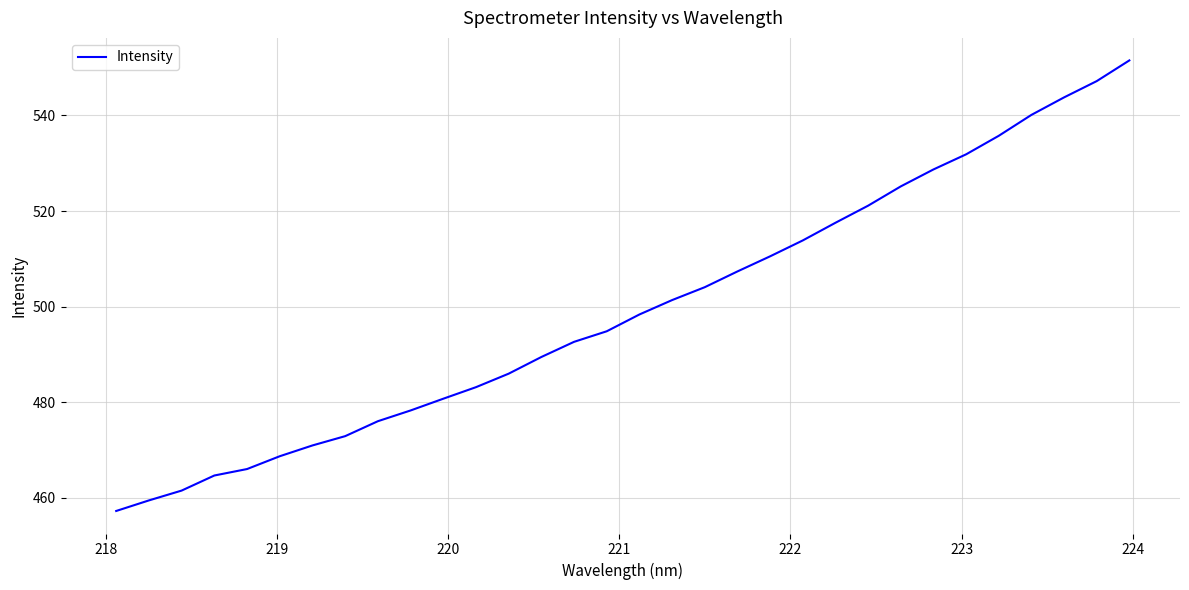

What is the difference between the maximum and minimum values?

94.3